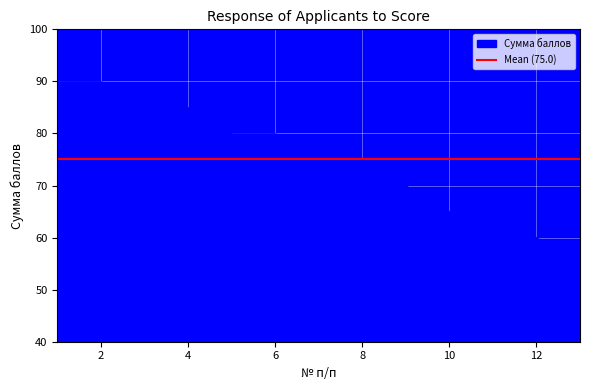

What is the difference between the maximum and minimum values?

35